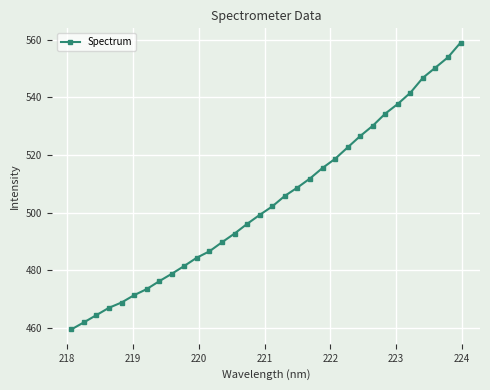

How many data points are above 502?

16